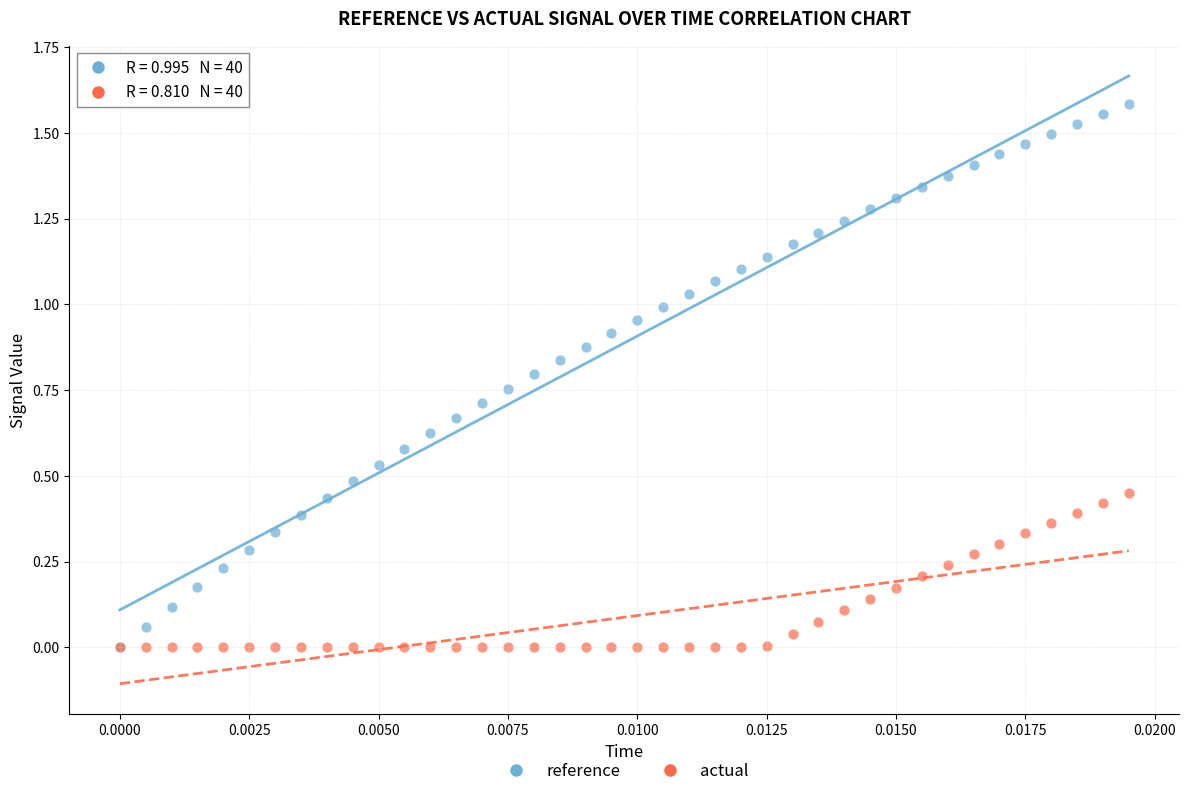

Which series reaches the maximum Y coordinate?

reference